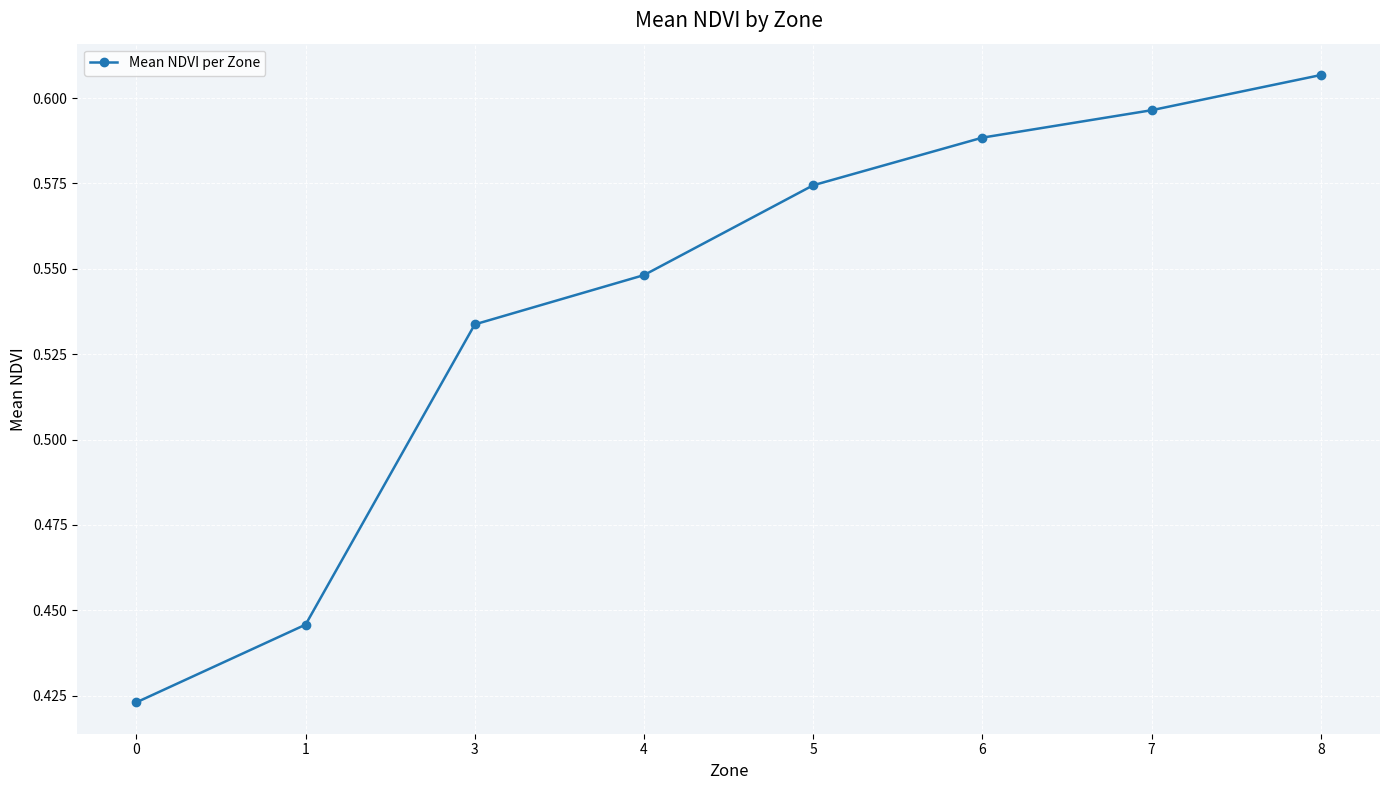

How many distinct data groups are displayed?

1